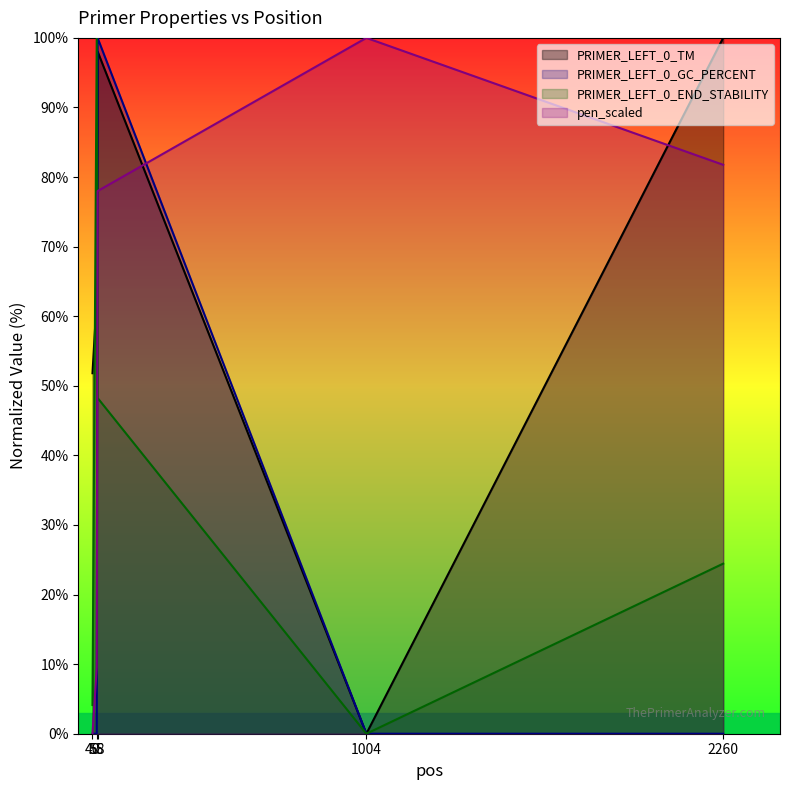

The PRIMER_LEFT_0_GC_PERCENT series shows -62.6 at 1004. True or false?

False